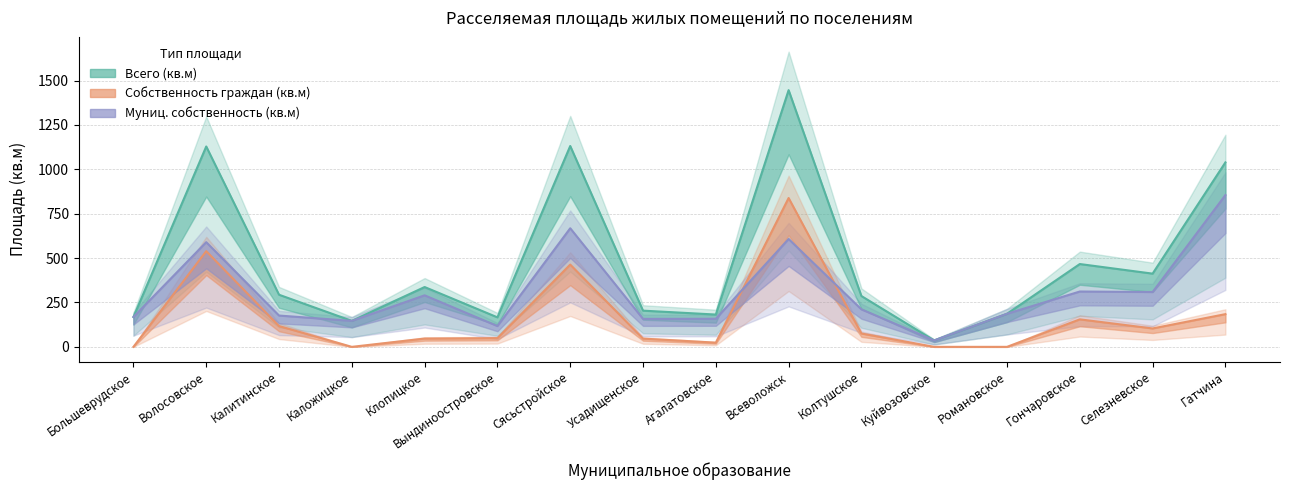

How many values in the Собственность граждан (кв.м) series exceed 75?

8